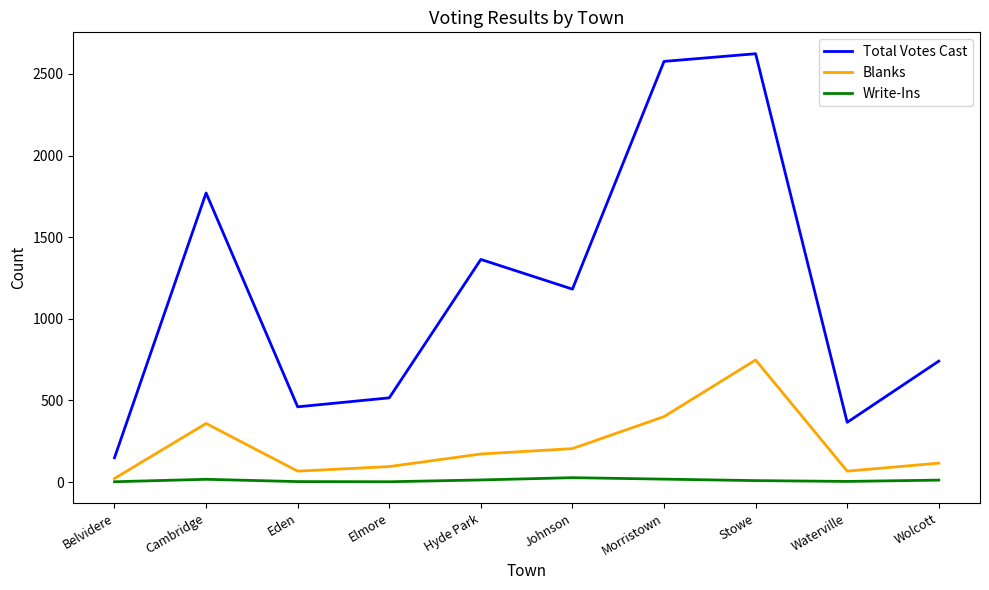

At how many categories does at least one series exceed 1412?

3